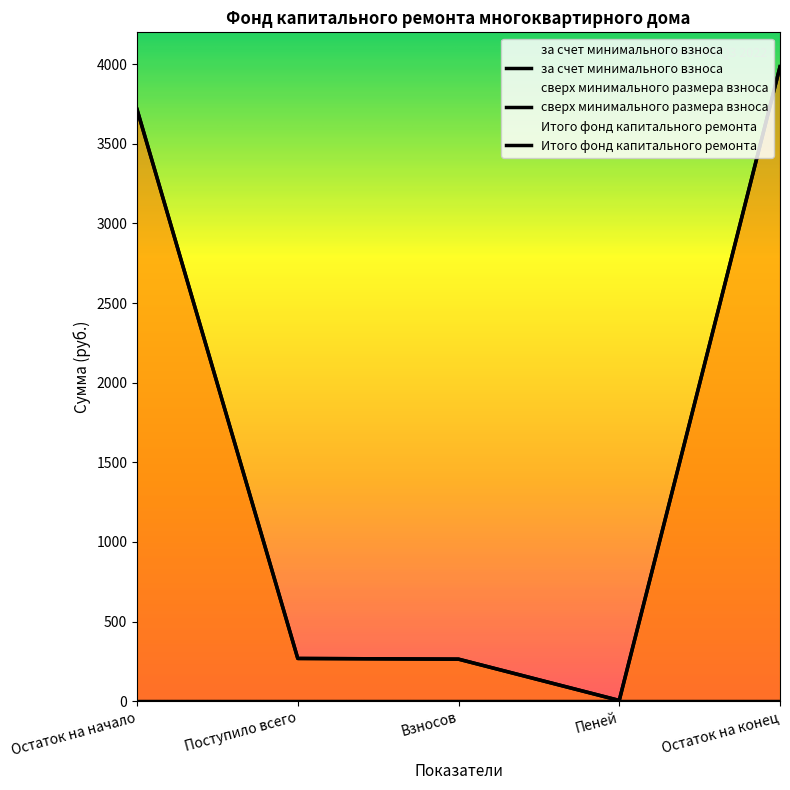

What is the value of the за счет минимального взноса point at the 5th from the left?

3984.0